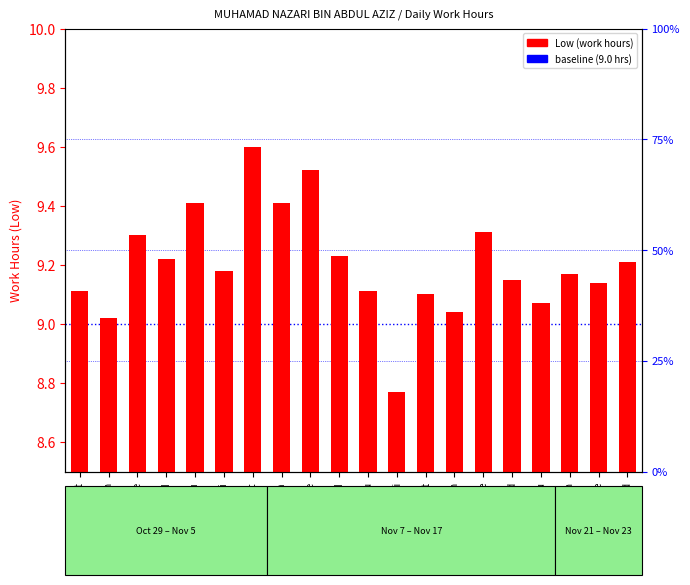

What is the label of the 7th bar from the left?

5-Sat